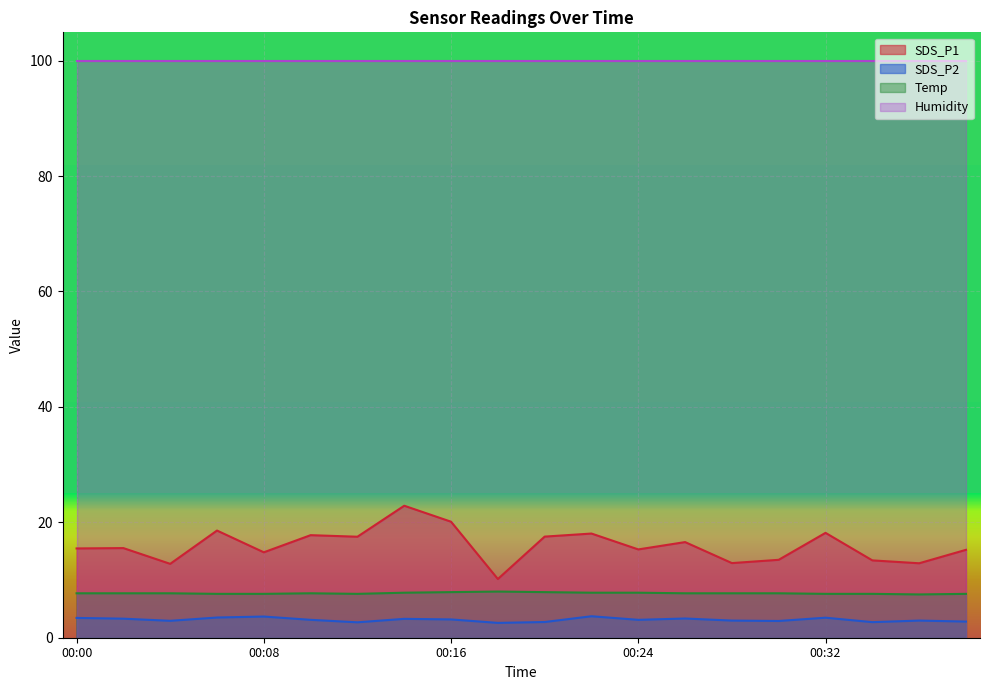

At which category is the sum across all series the highest?

00:14